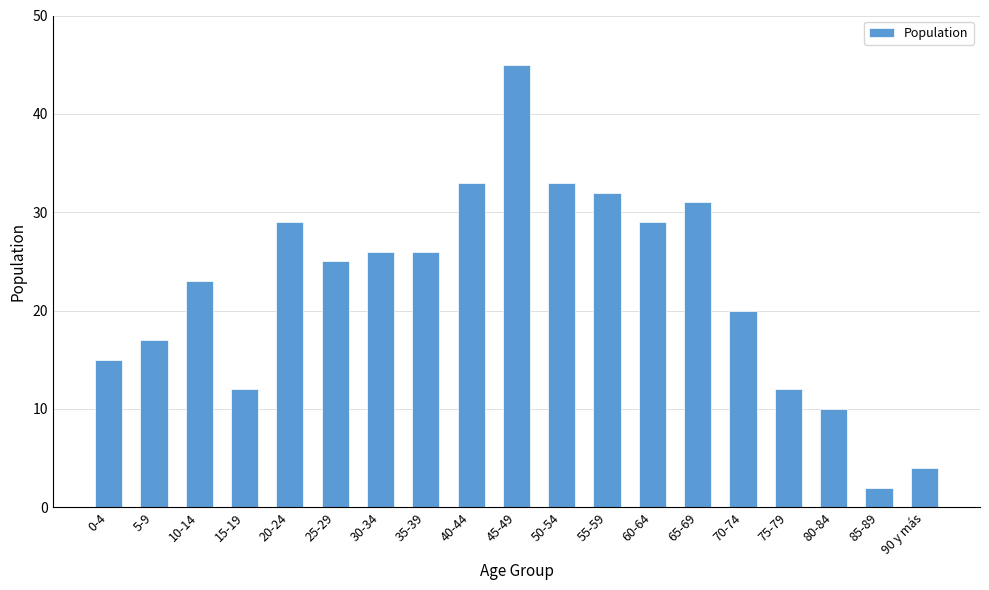

What is the sum of all values?

424